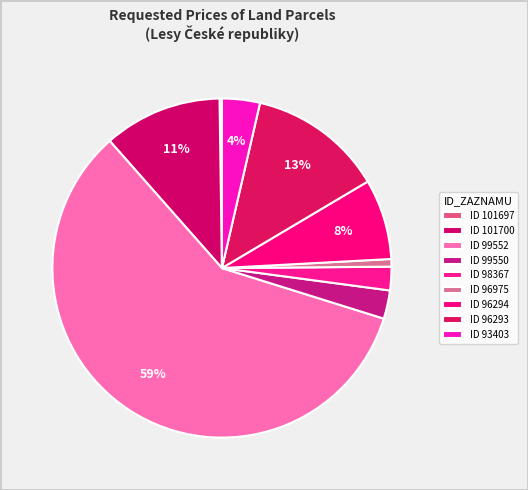

How many slices are in this pie chart?

9